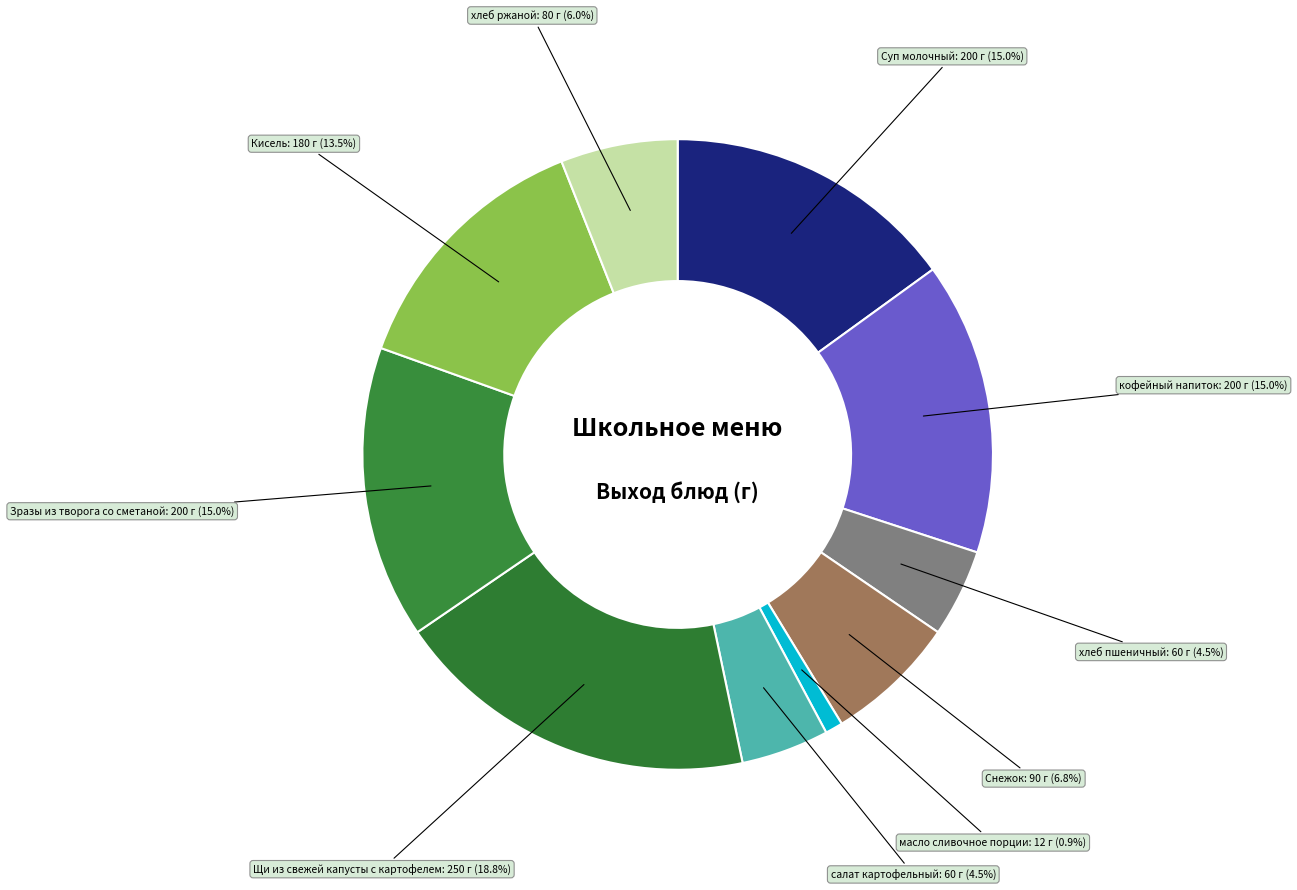

To the nearest percent, what is the average slice percentage?

10%